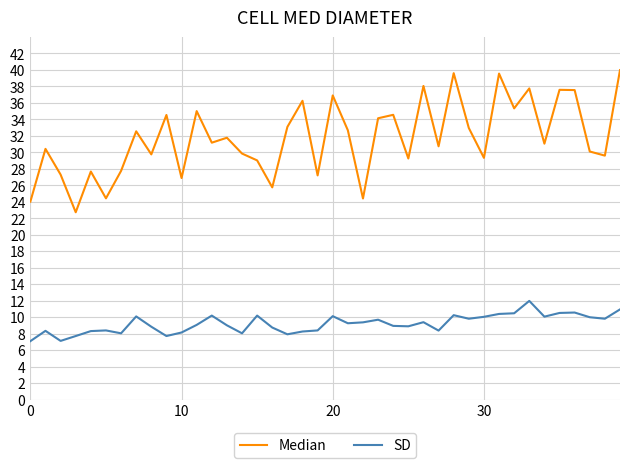

What is the sum of all Median values?

1268.2